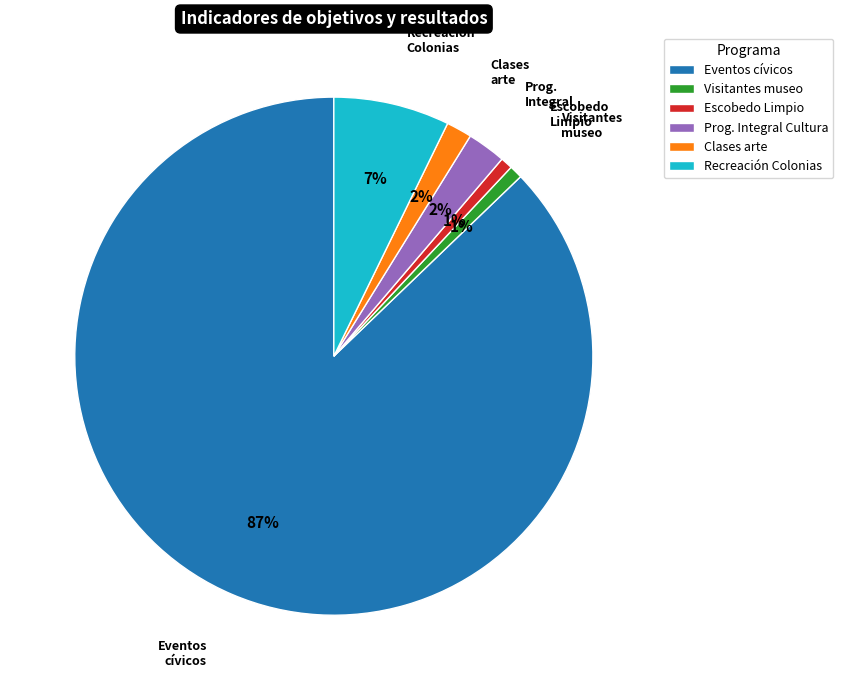

Which category has the biggest portion of the pie?

Eventos cívicos